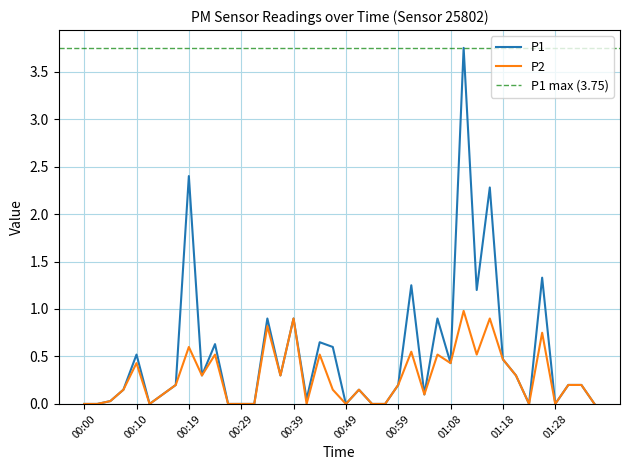

Is this an area chart (filled region under the line)?

No